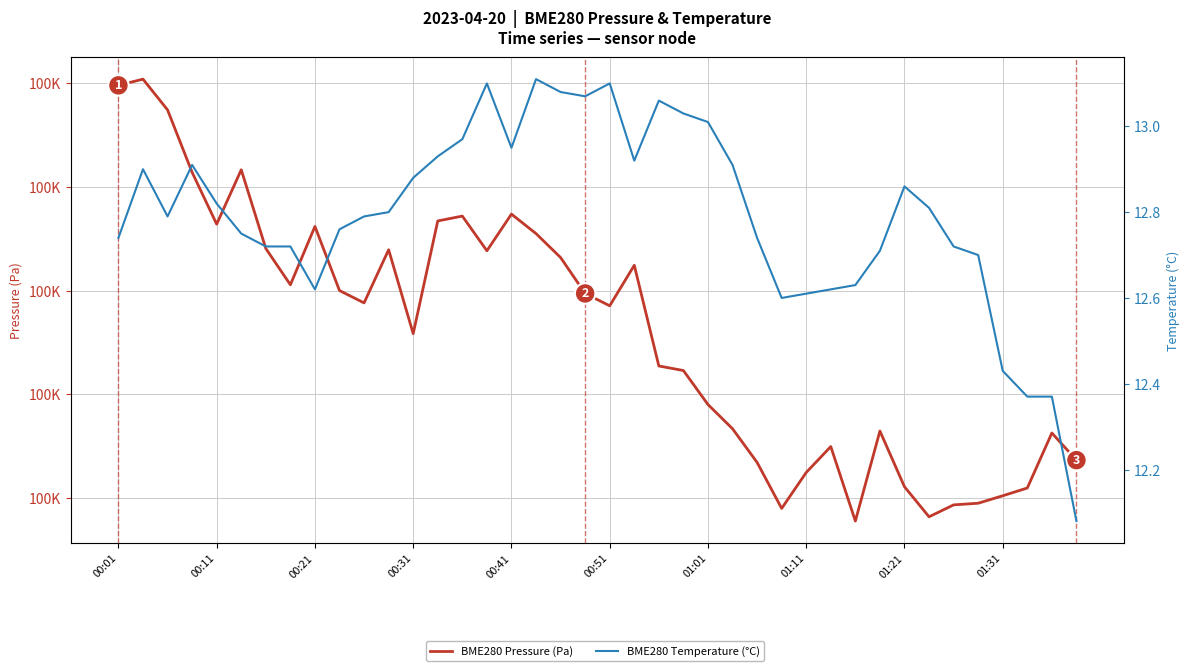

What are all the series names shown in the legend?

BME280 Pressure (Pa), BME280 Temperature (°C)